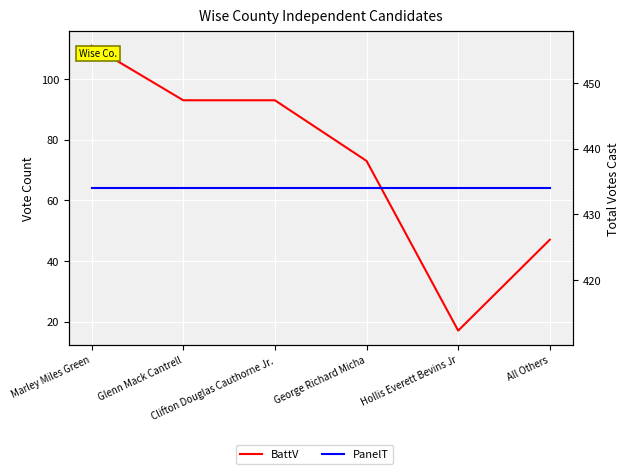

True or false: BattV and PanelT intersect in this chart.

False